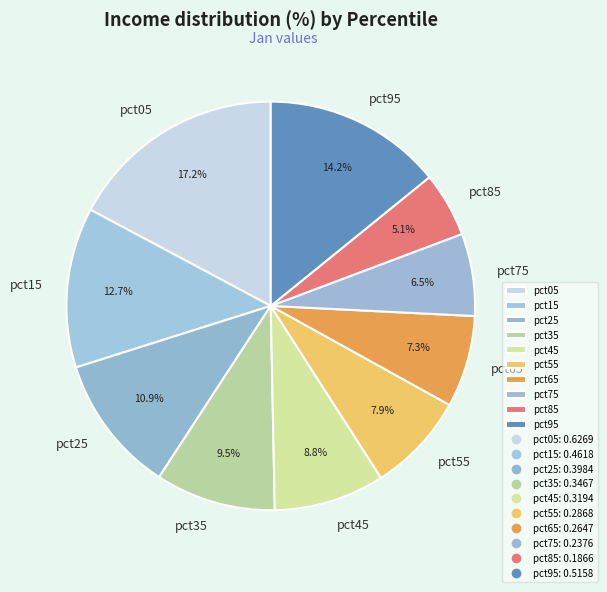

Which has a higher value, pct45 or pct65?

pct45